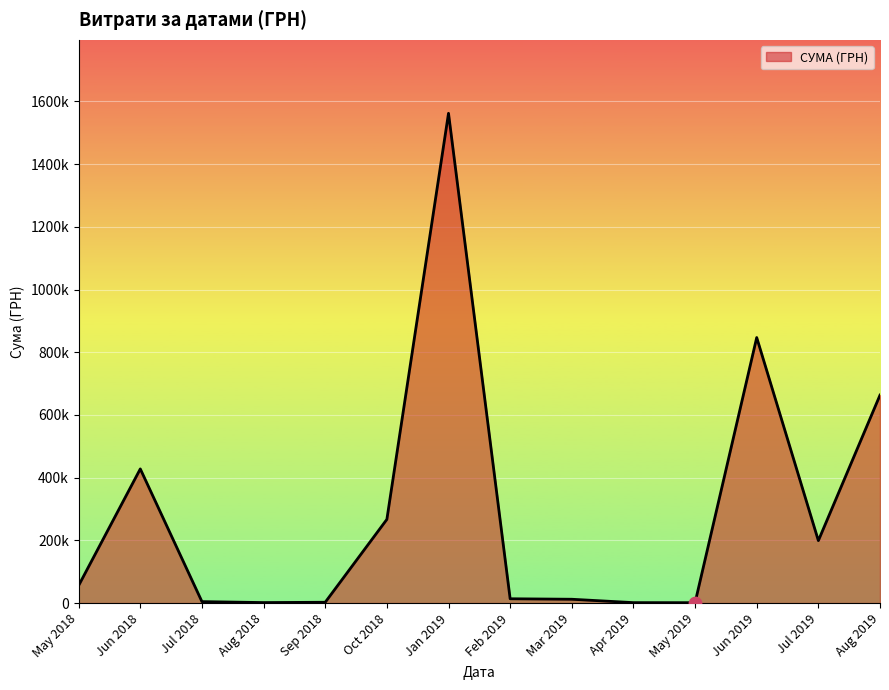

Does the chart have visible grid lines?

Yes